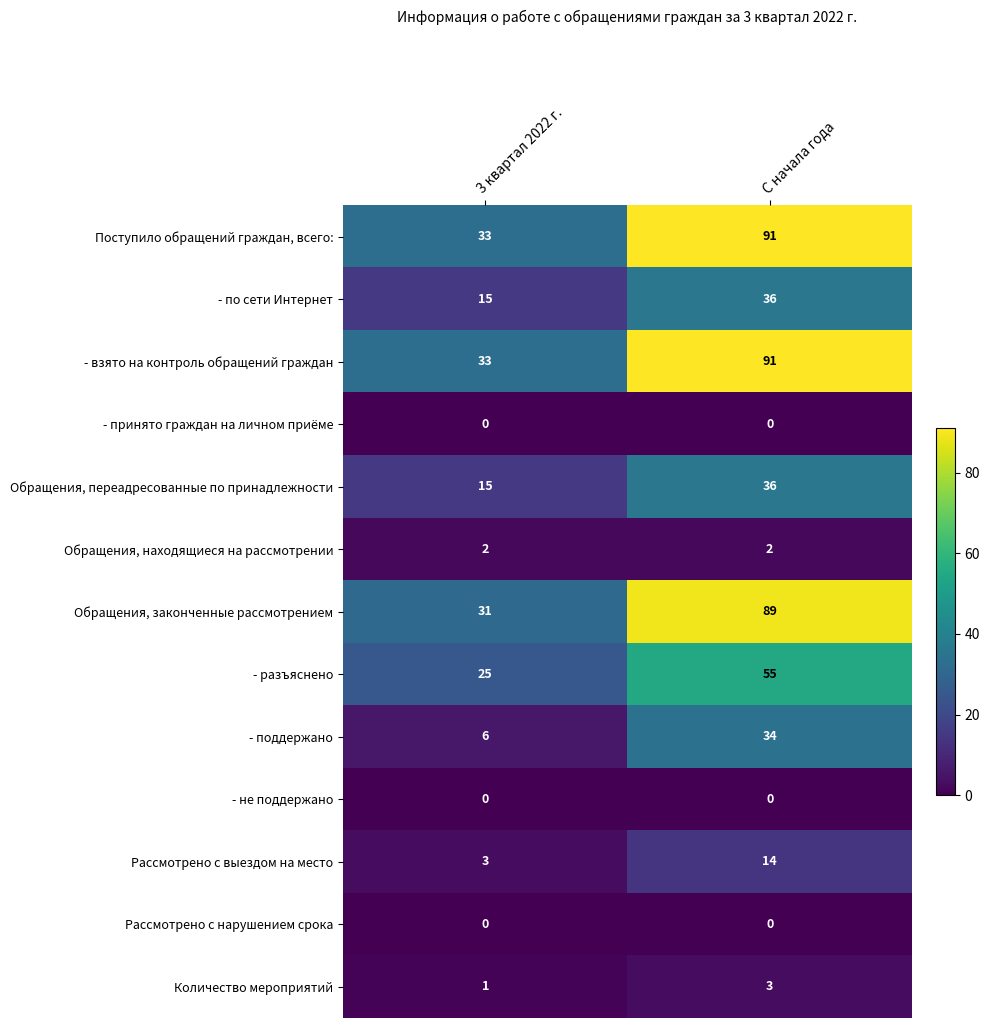

Where is - поддержано nearest to the value 20?

3 квартал 2022 г.